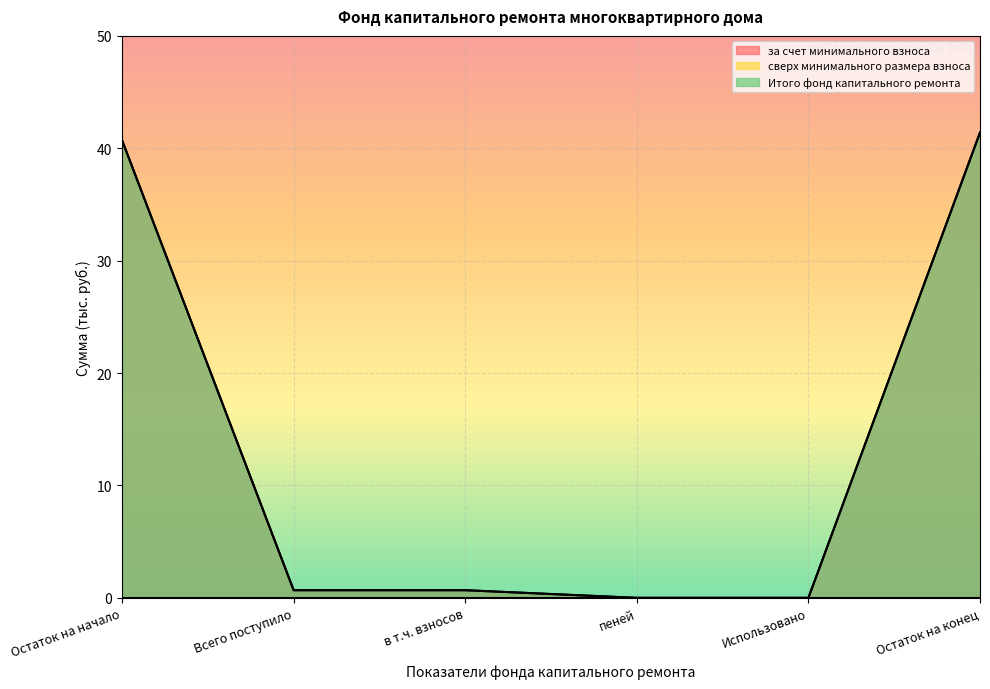

Reading right to left, what are all the values shown in this chart?

за счет минимального взноса: Остаток на конец=41.4	Использовано=0.0	пеней=0.0	в т.ч. взносов=0.7	Всего поступило=0.7	Остаток на начало=40.7
Итого фонд капитального ремонта: Остаток на конец=41.4	Использовано=0.0	пеней=0.0	в т.ч. взносов=0.7	Всего поступило=0.7	Остаток на начало=40.7